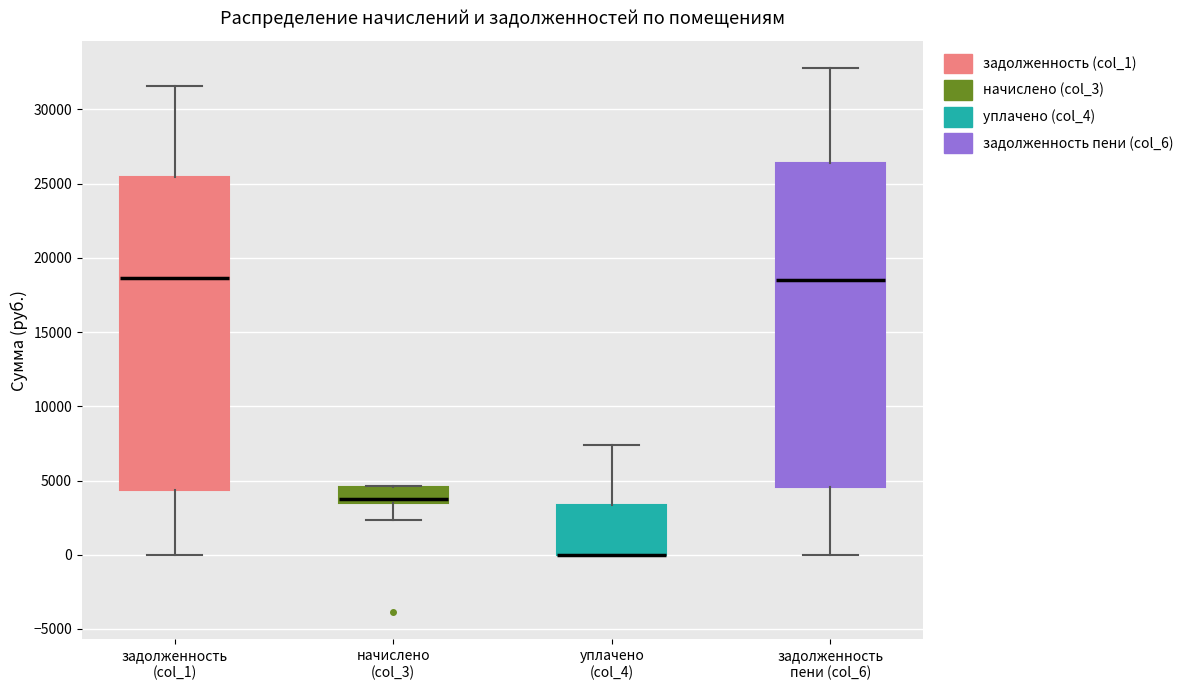

Reading left to right, transcribe this box plot: for each box, give where its median line is, the range the box spans, and where its two whiskers end, as read against the y-axis. The values are not printed on the chart, so give them approximately, as read against the axis.

задолженность (col_1): median 18500, box 4500 to 25500, whiskers 0 to 31500
начислено (col_3): median 4000, box 3500 to 4500, whiskers 2500 to 4500
уплачено (col_4): median 0 (drawn on the box's lower edge), box 0 to 3500, whiskers 0 to 7500
задолженность пени (col_6): median 18500, box 4500 to 26500, whiskers 0 to 33000